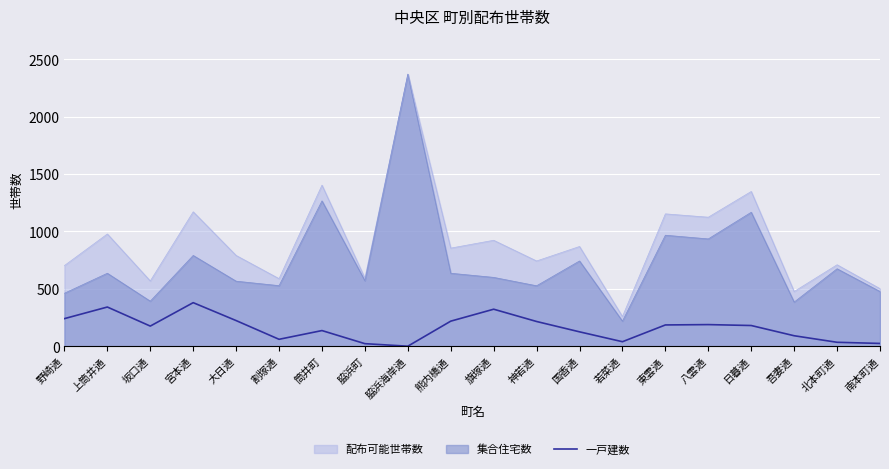

How many lines are shown in the chart?

3